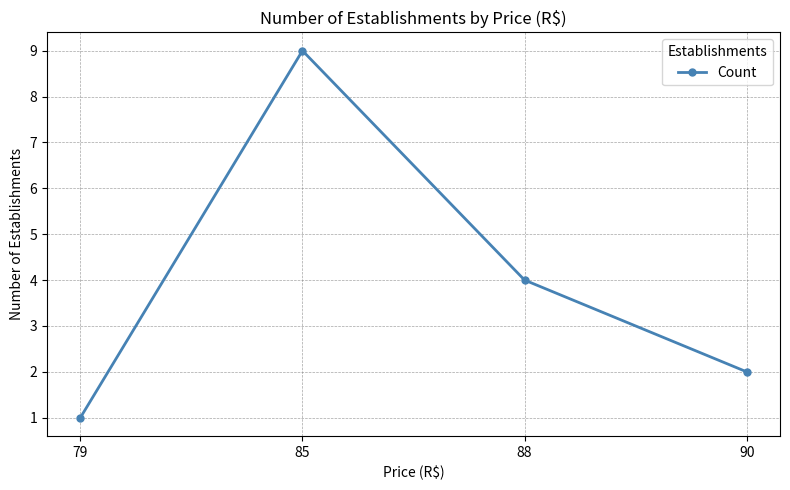

Where is the first local maximum?

85